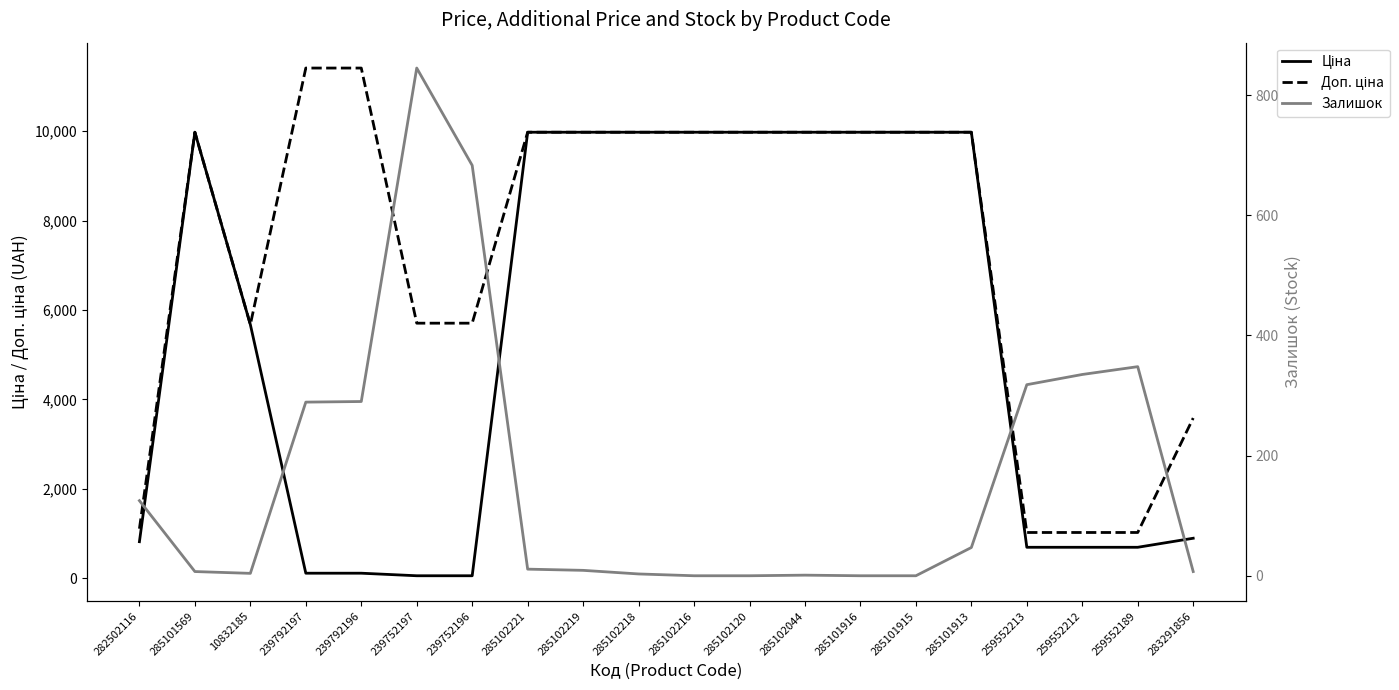

Where does the Ціна series first go above 9974?

285101569